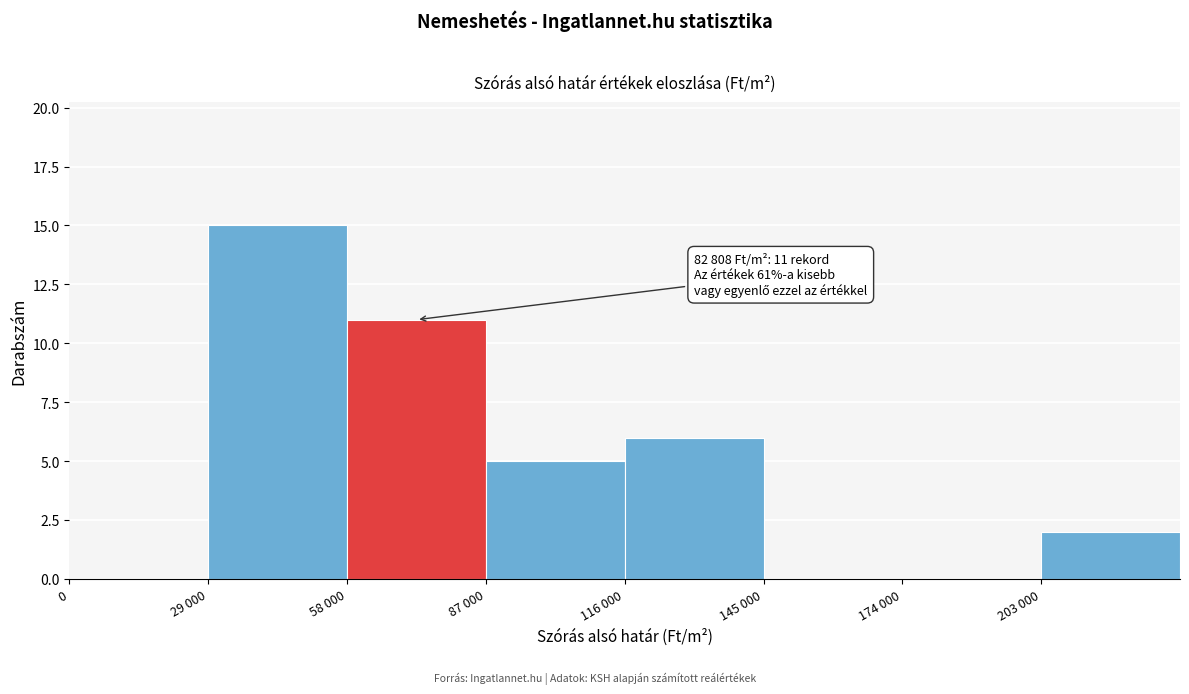

Reading left to right, what are all the values shown in this chart?

0=0	29 000=15	58 000=11	87 000=5	116 000=6	145 000=0	174 000=0	203 000=2